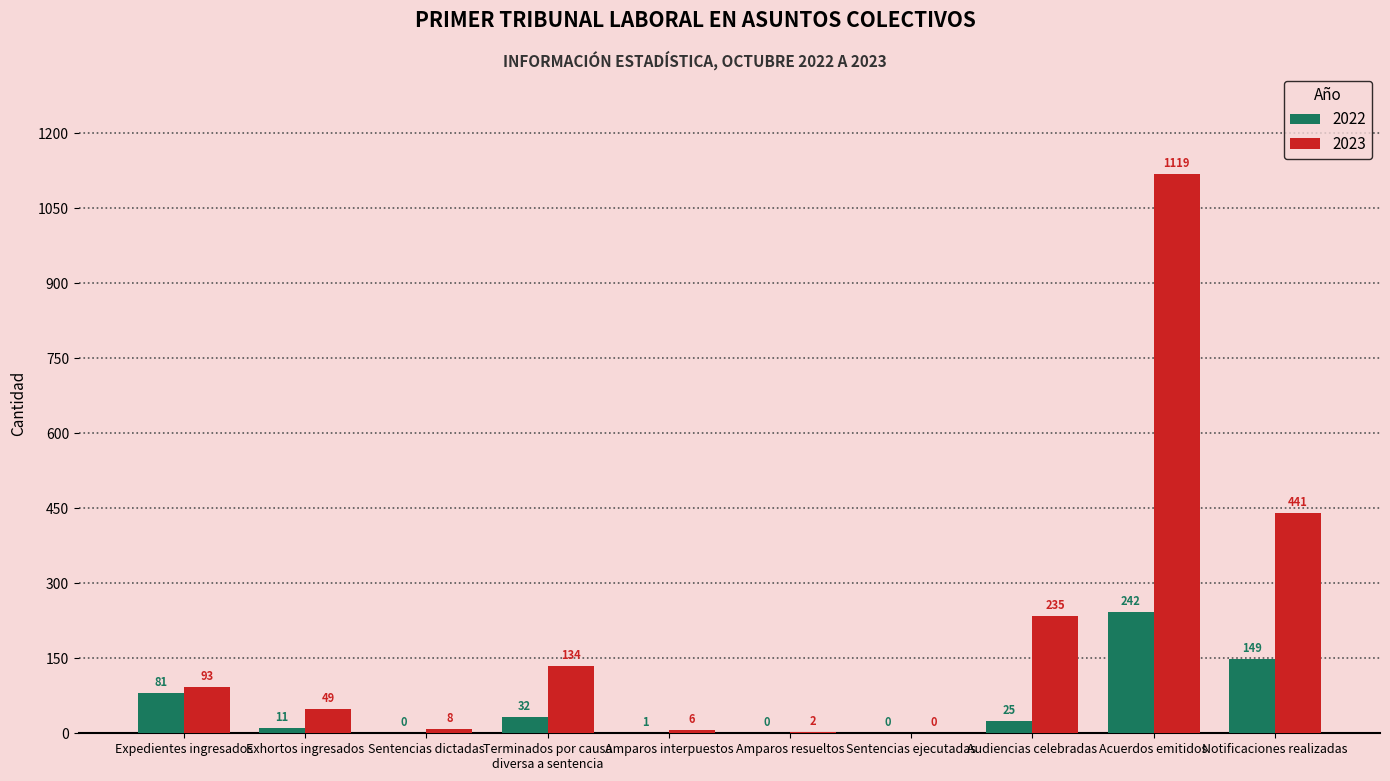

At which label does 2023 reach its peak?

Acuerdos emitidos